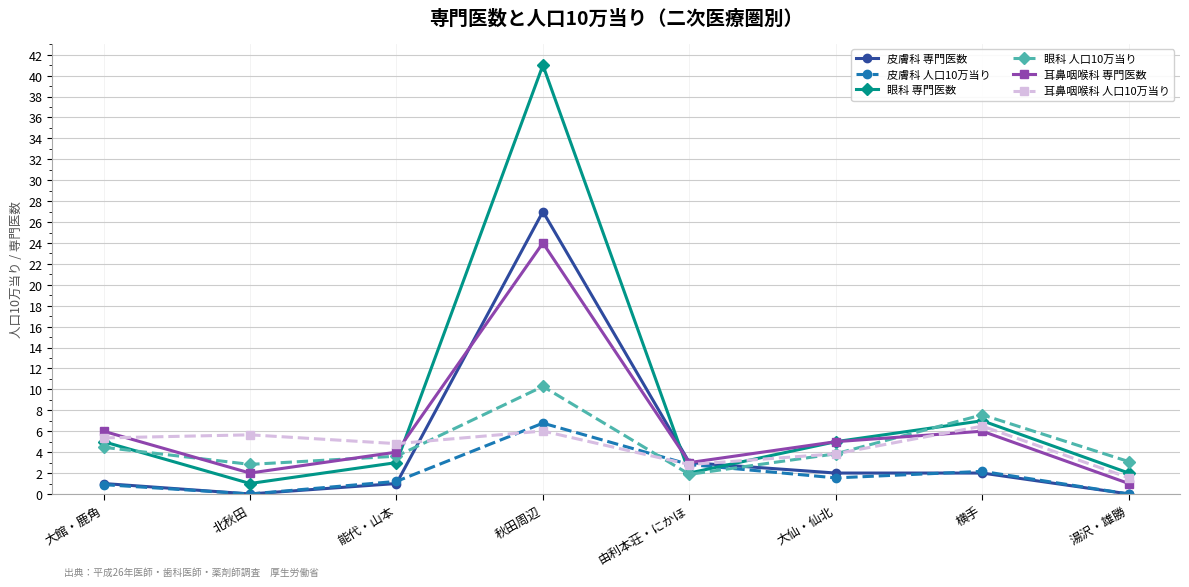

Is the value of 耳鼻咽喉科 専門医数 at 湯沢・雄勝 greater than the value of 皮膚科 専門医数 at 由利本荘・にかほ?

No